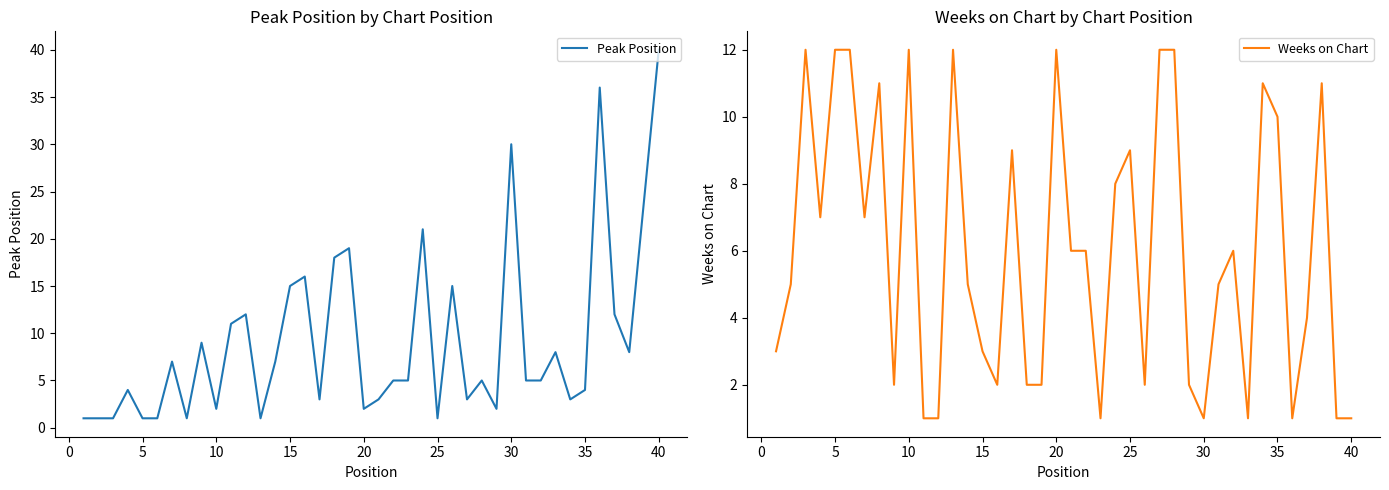

Is it true that Peak Position equals 30 at 30?

True